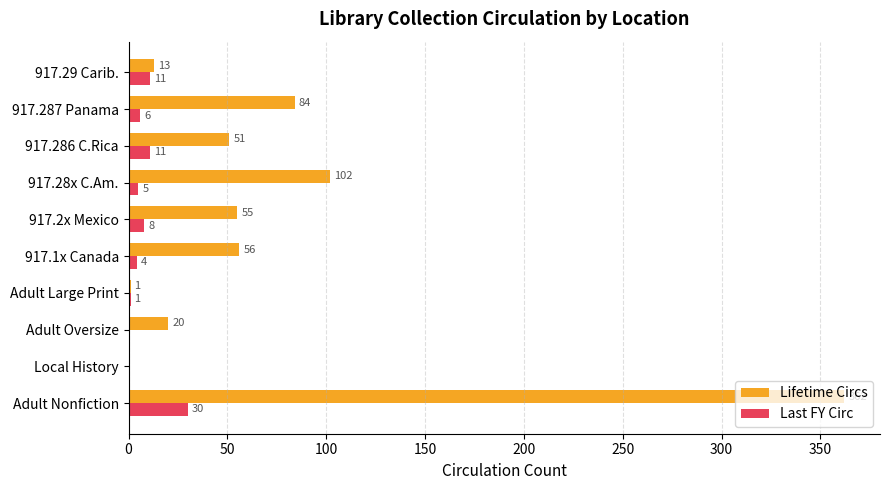

Which series changed the most between Local History and 917.2x Mexico?

Lifetime Circs